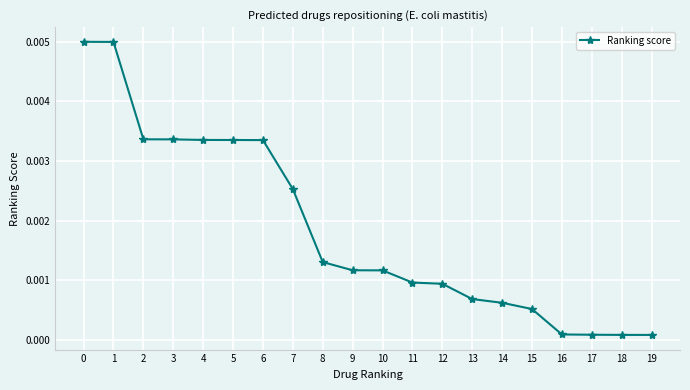

Is it true that the value at 9 is 0.0?

True